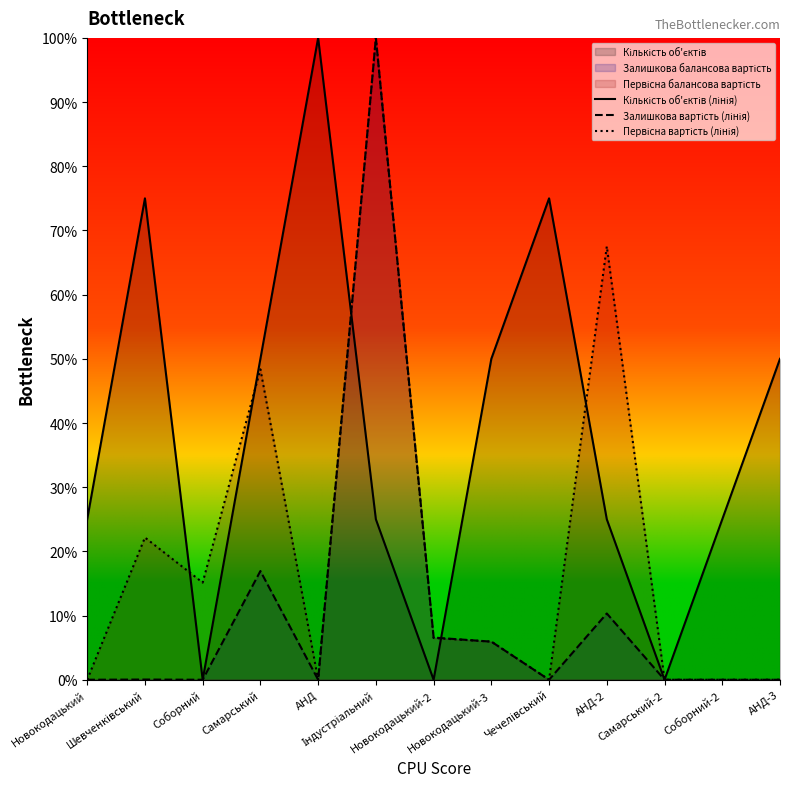

At АНД-2, list the series in order from smallest to largest.

Залишкова вартість (лінія), Кількість об'єктів (лінія), Первісна вартість (лінія)